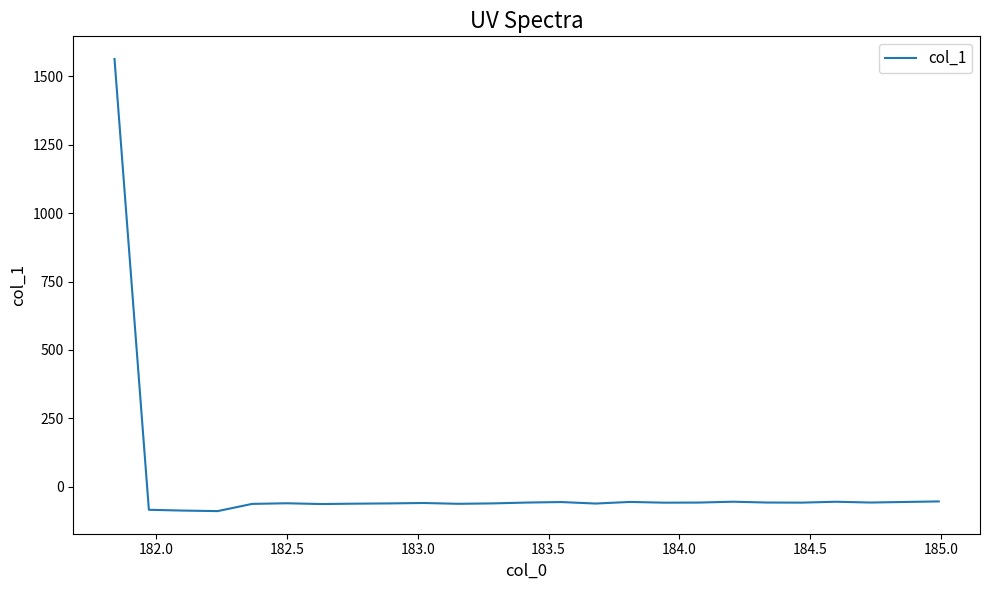

What is the greatest value displayed?

1563.0